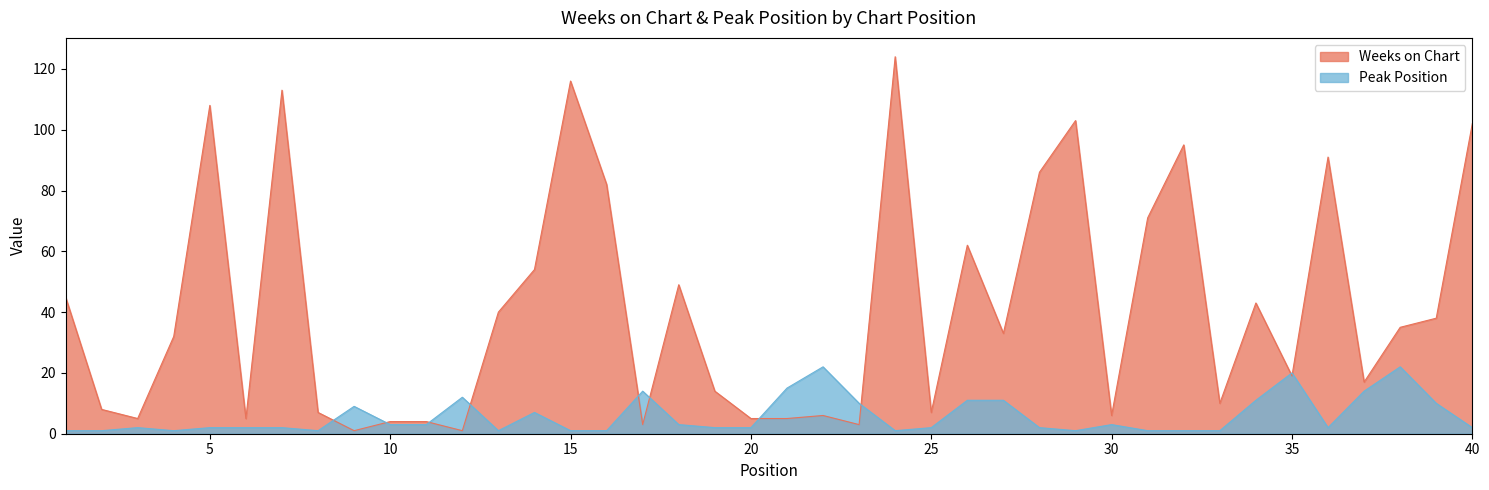

True or false: Weeks on Chart has a value of 10 at 33.

True